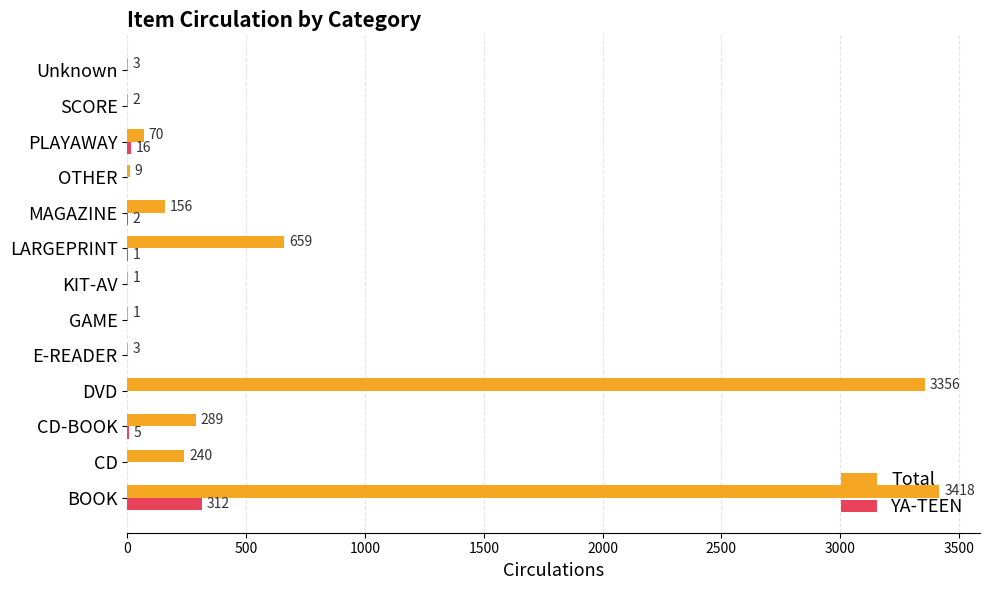

True or false: YA-TEEN has a value of 0 at E-READER.

True